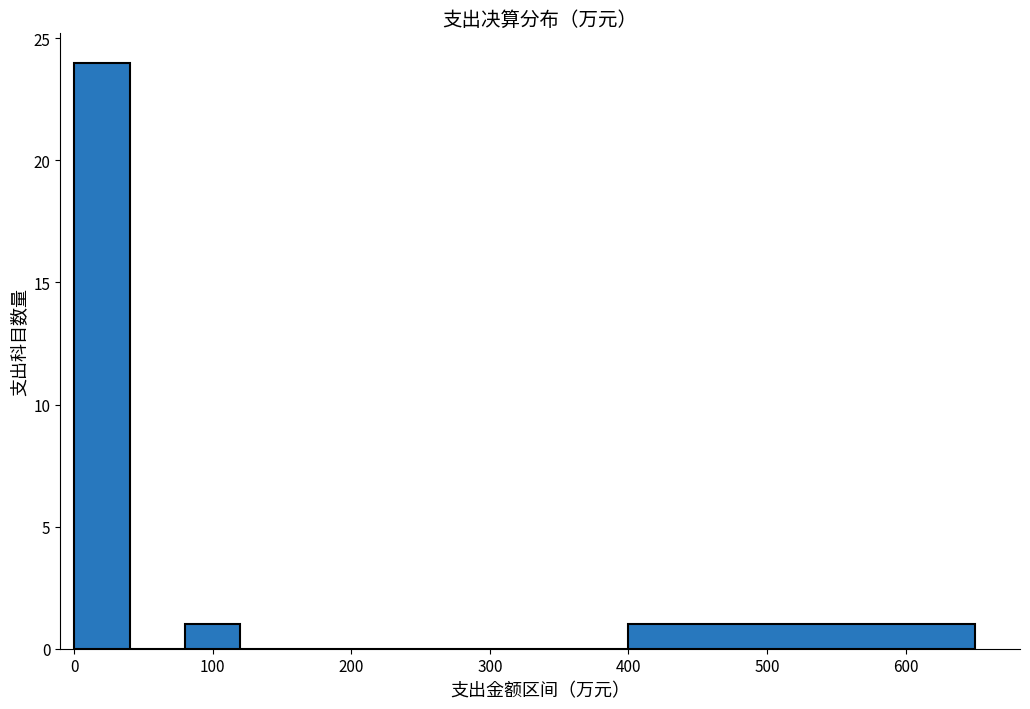

Over which range of the x-axis is the bar tallest?

0 to 40